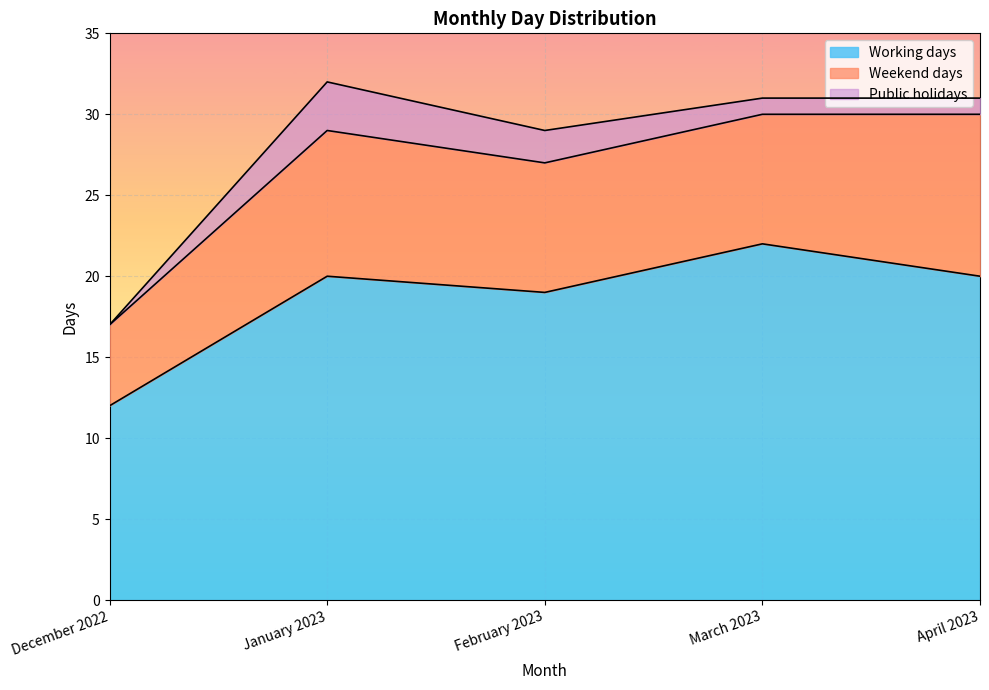

List the series in order of their peak value, lowest first.

Public holidays, Weekend days, Working days